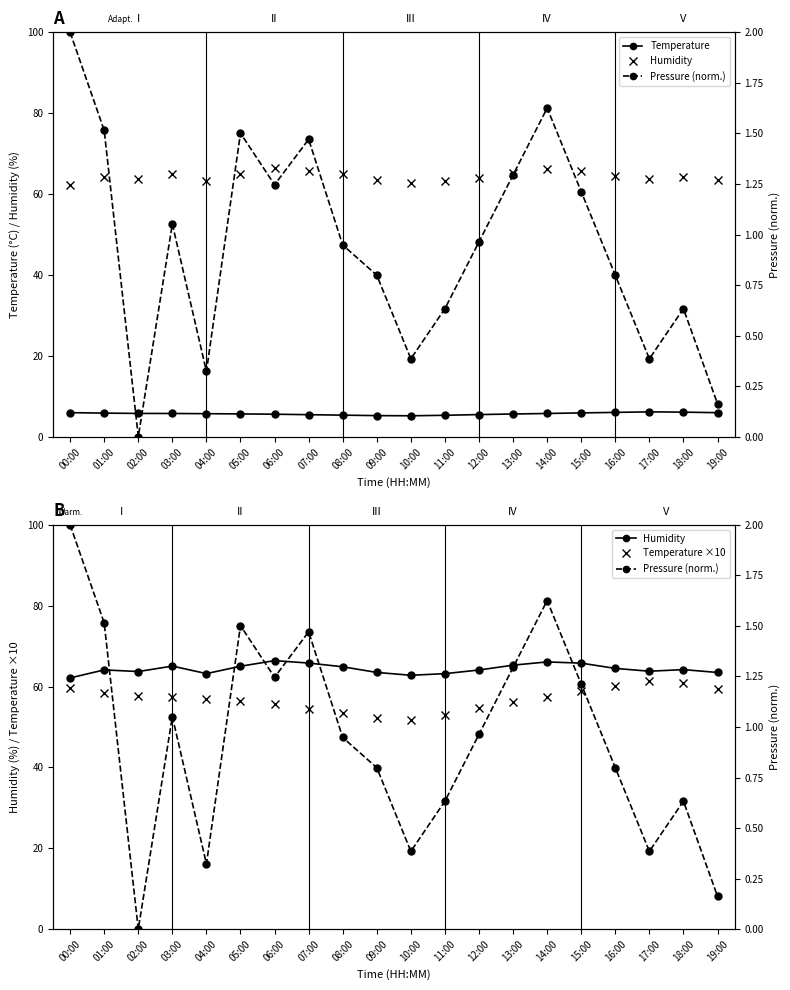

At which category does Temperature reach its first local valley?

10:00